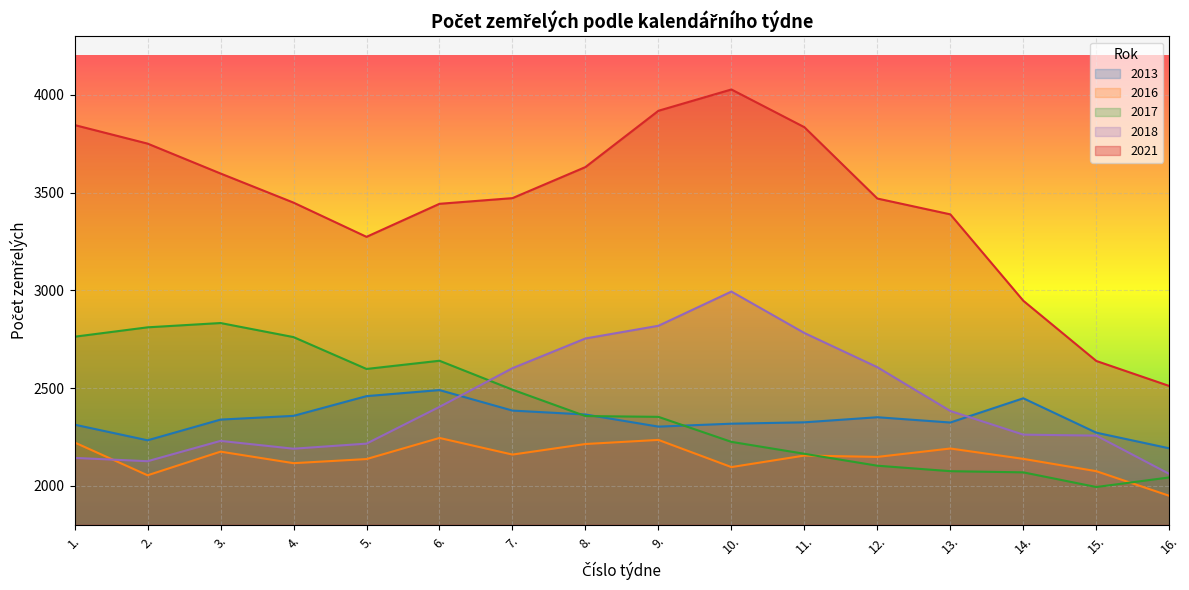

What is the minimum value for 2021?

2511